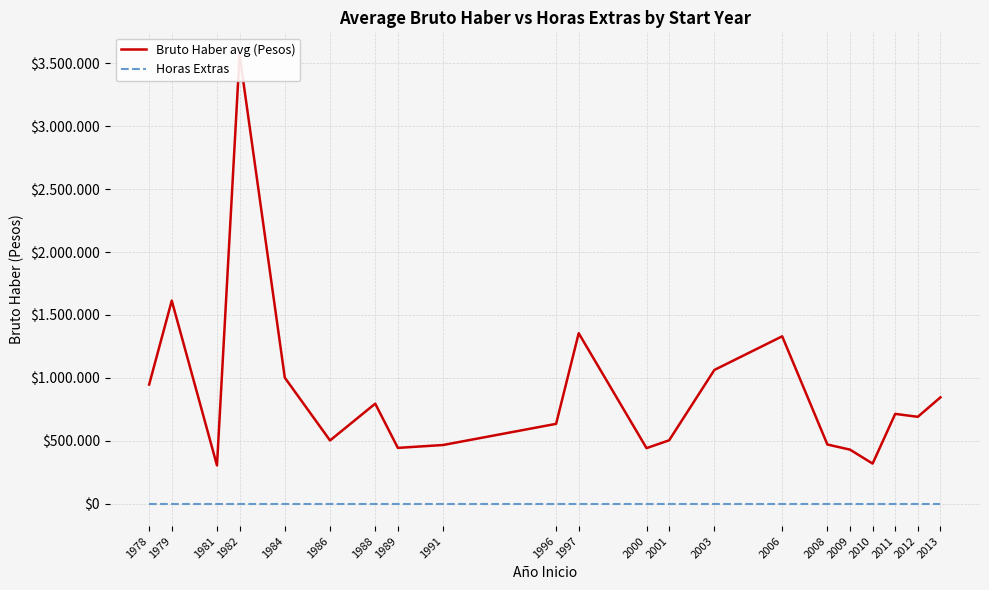

Reading left to right, transcribe all the data shown in this chart.

Bruto Haber avg (Pesos): 946836.0	1613736.0	303811.0	3568273.0	1001315.0	502166.0	794699.0	443052.0	465981.0	634121.0	1354583.5	441079.0	503322.0	1062554.0	1330082.0	469830.0	429187.2	318299.0	713331.5	690193.5	844843.4
Horas Extras: 0.0	0.0	0.0	0.0	0.0	0.0	0.0	0.0	0.0	0.0	0.0	0.0	0.0	0.0	0.0	0.0	0.0	0.0	0.0	0.0	0.0